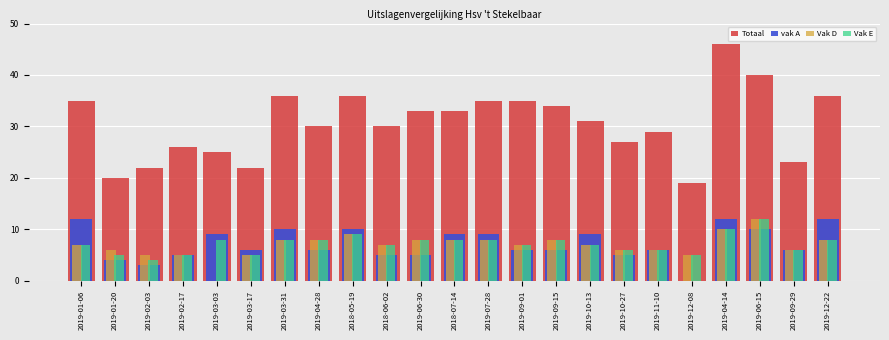

Is it true that Totaal equals 26 at 2019-02-17?

True